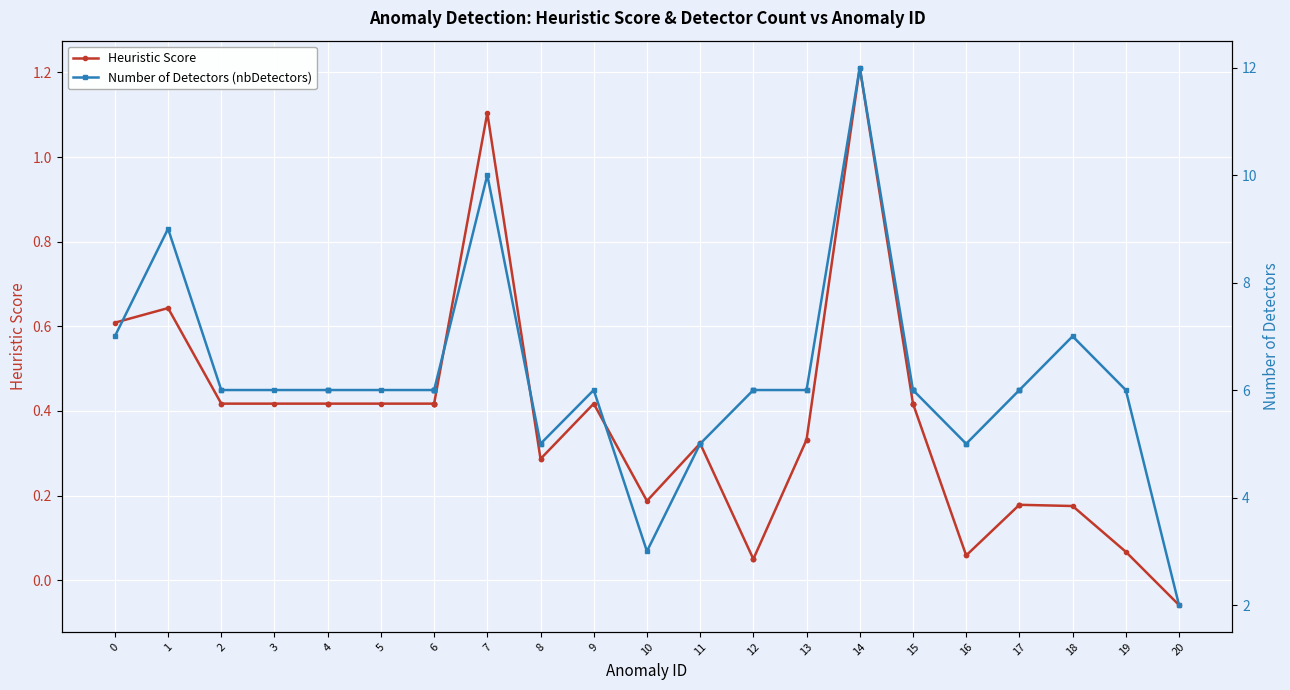

At which category does Heuristic Score reach its first local peak?

1